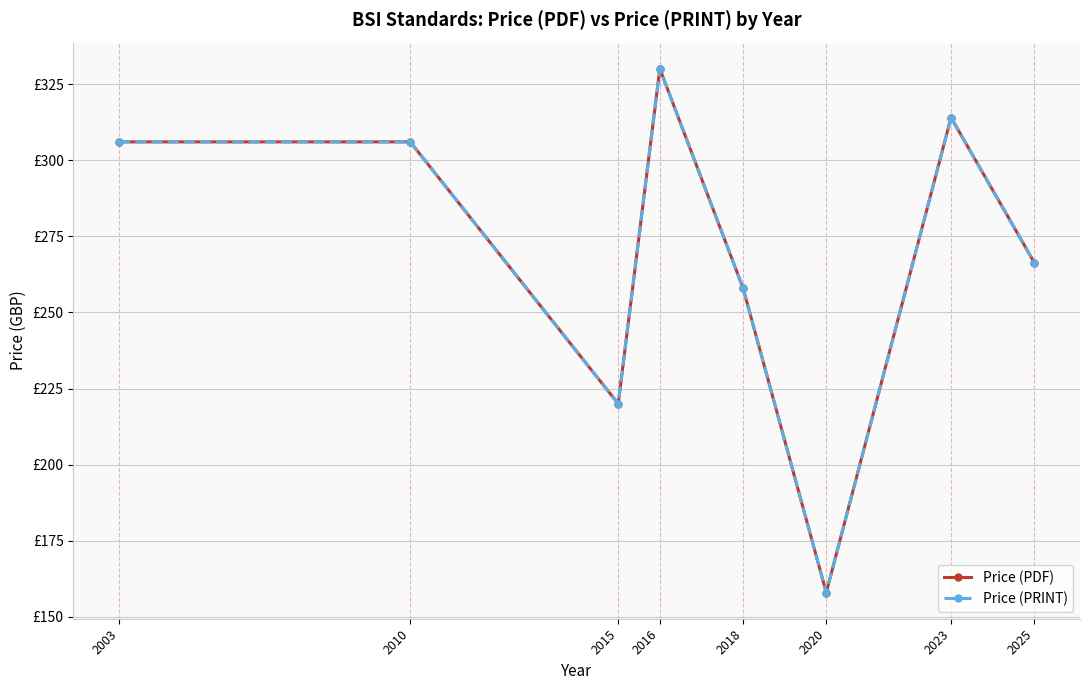

How many interior local peaks does the Price (PDF) series have?

2